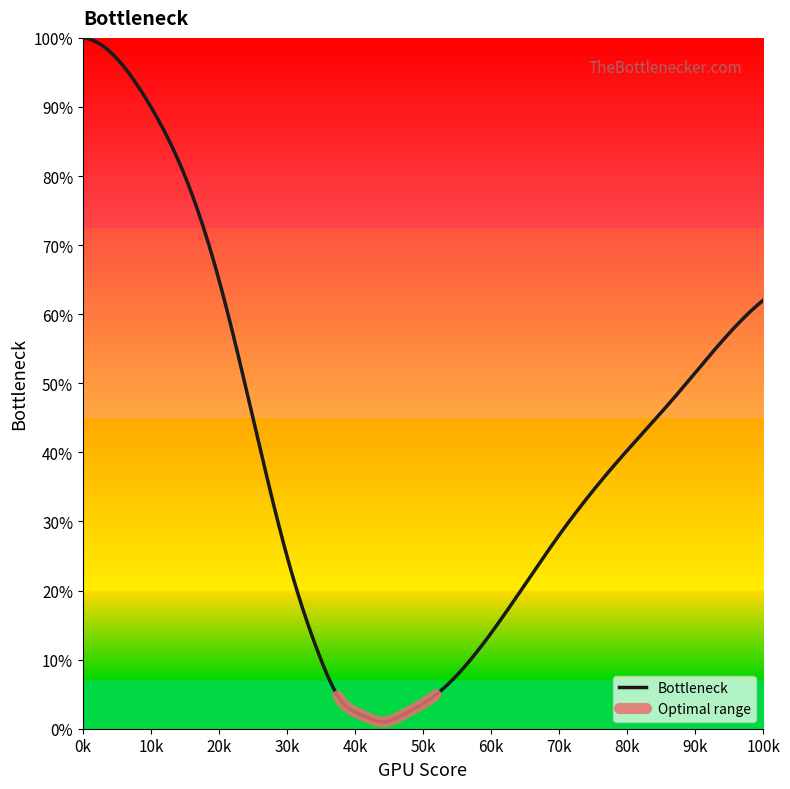

What is the difference between the values at 7 and 10?

23